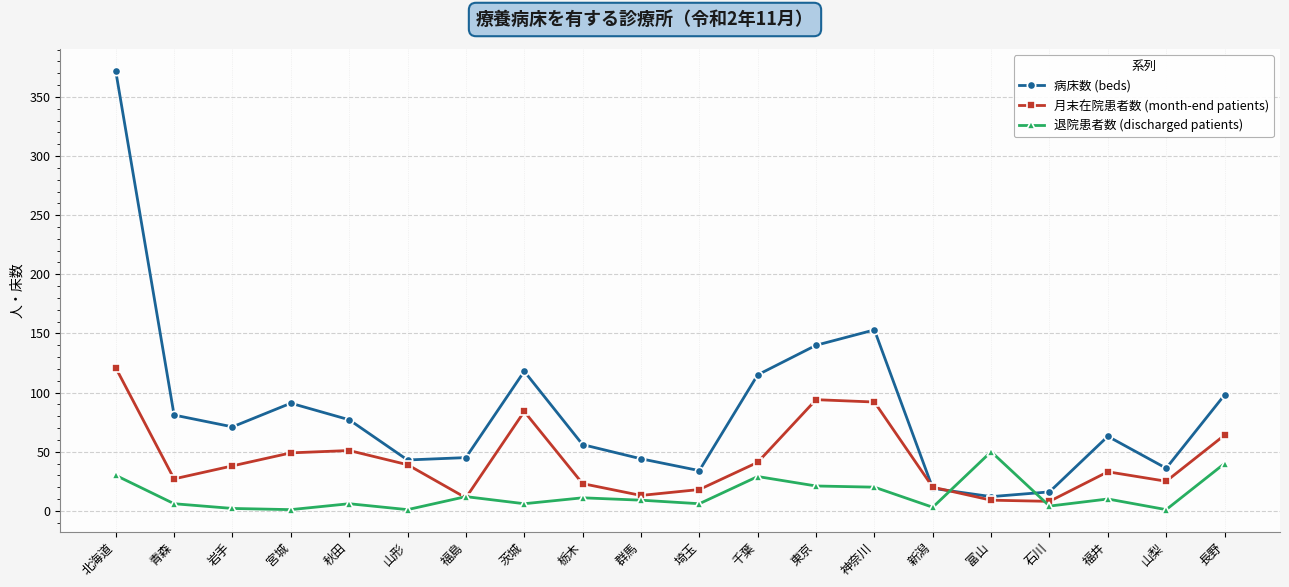

Rank the series by their maximum value, from lowest to highest.

退院患者数 (discharged patients), 月末在院患者数 (month-end patients), 病床数 (beds)